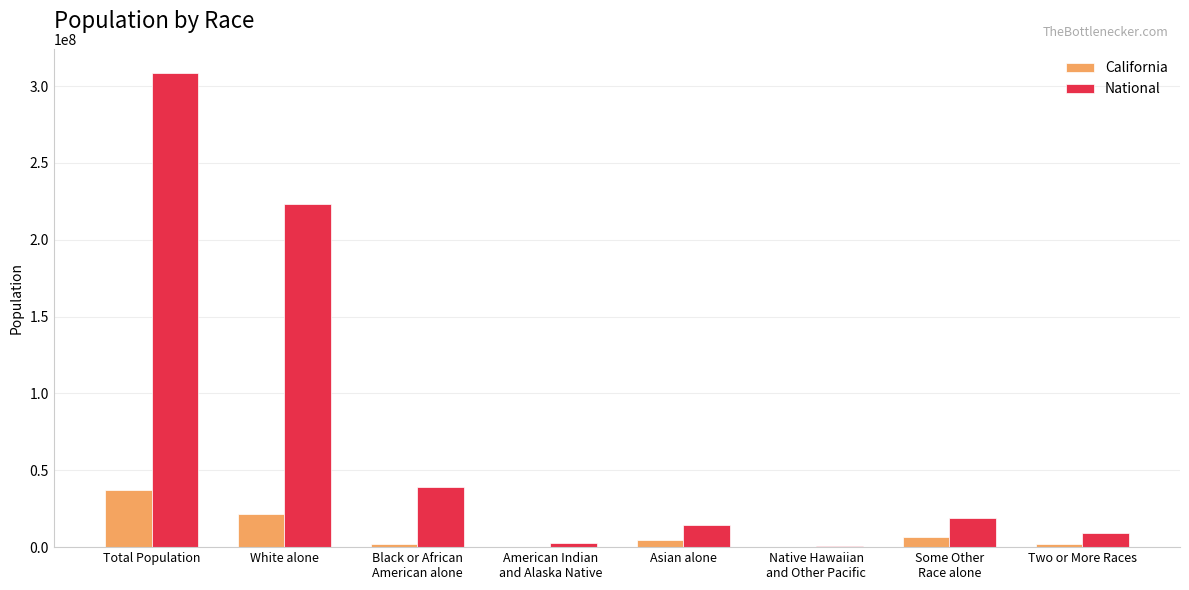

What is the sum of all National values?

617491076